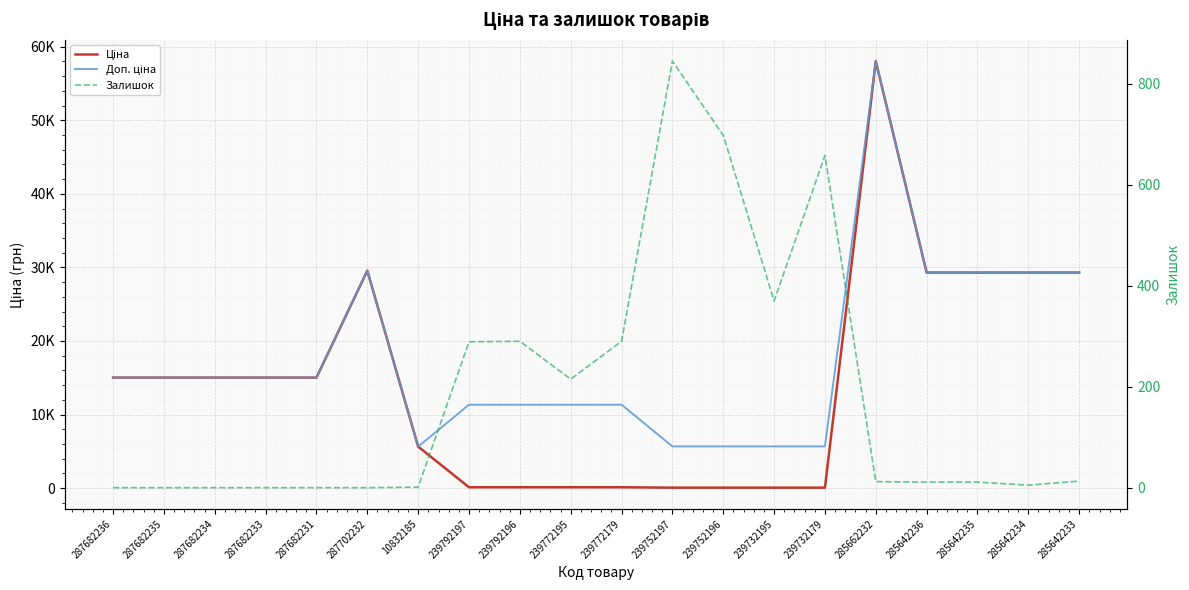

Which label corresponds to the largest value in the chart?

285662232